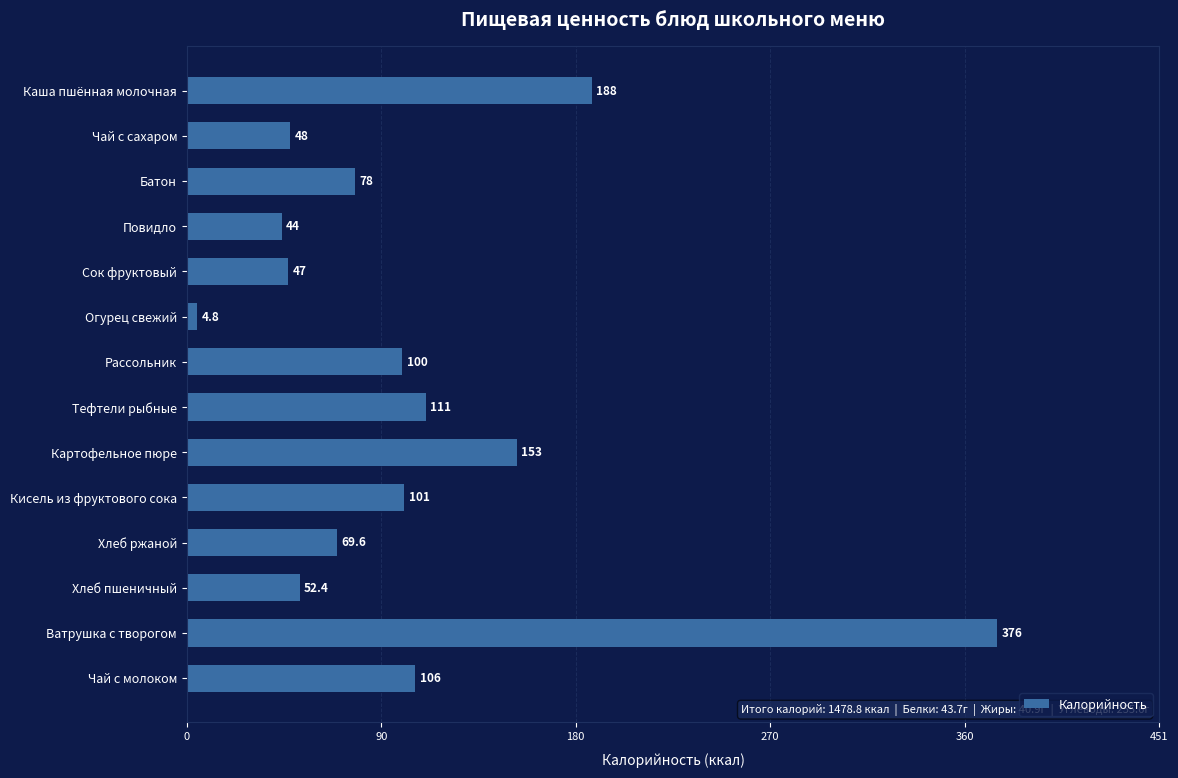

What is the change in value from Каша пшённая молочная to Повидло?

-144.0